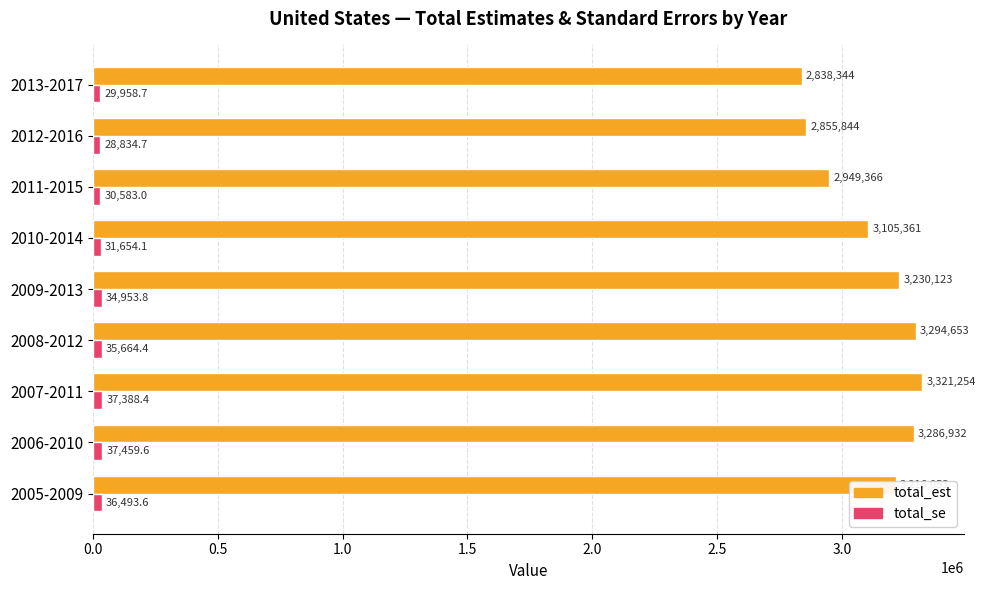

Read the total_est value at 2012-2016.

2855844.0